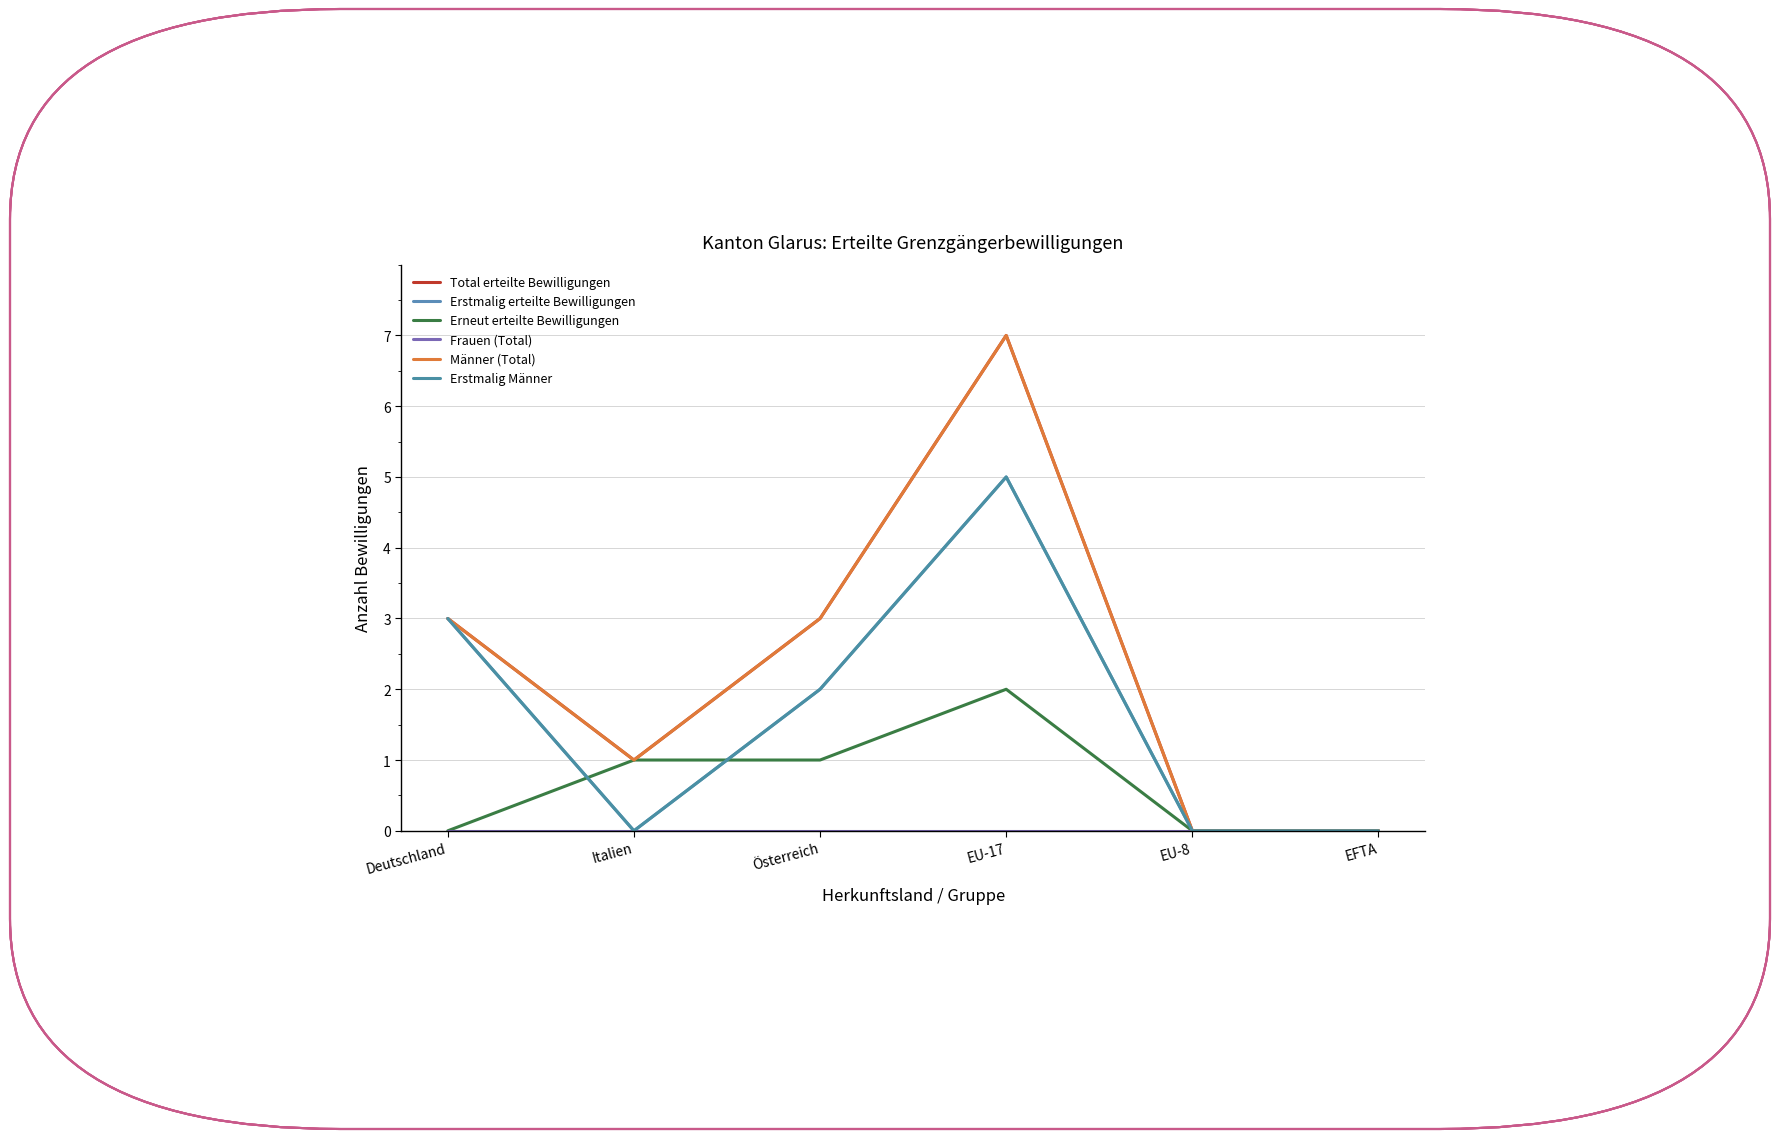

Is it true that Männer (Total) equals 1 at Deutschland?

False